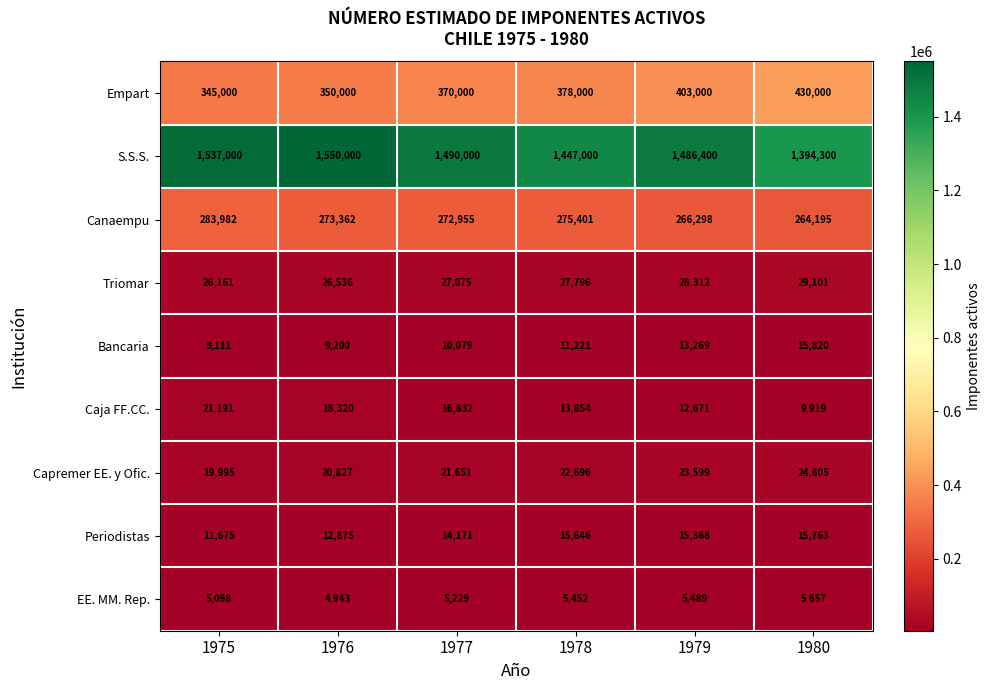

Which series has the widest spread of values?

S.S.S.